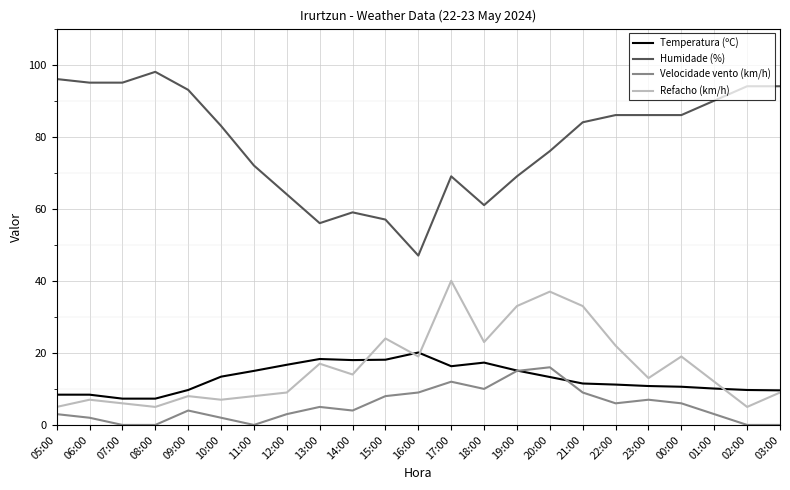

What position from the left is 08:00?

4